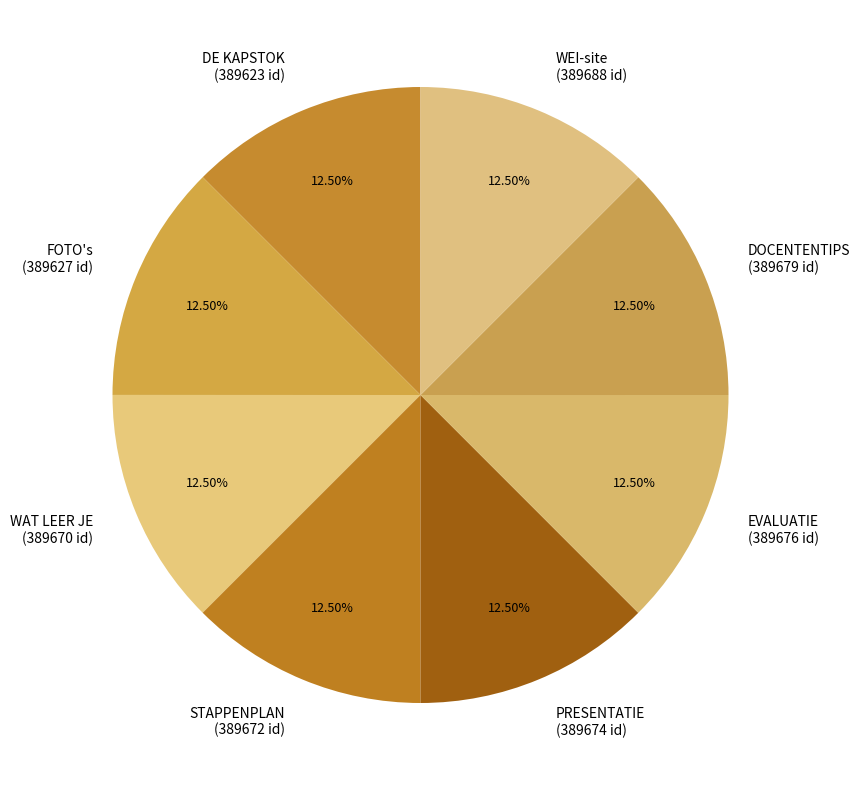

Is there a majority slice in this chart?

No